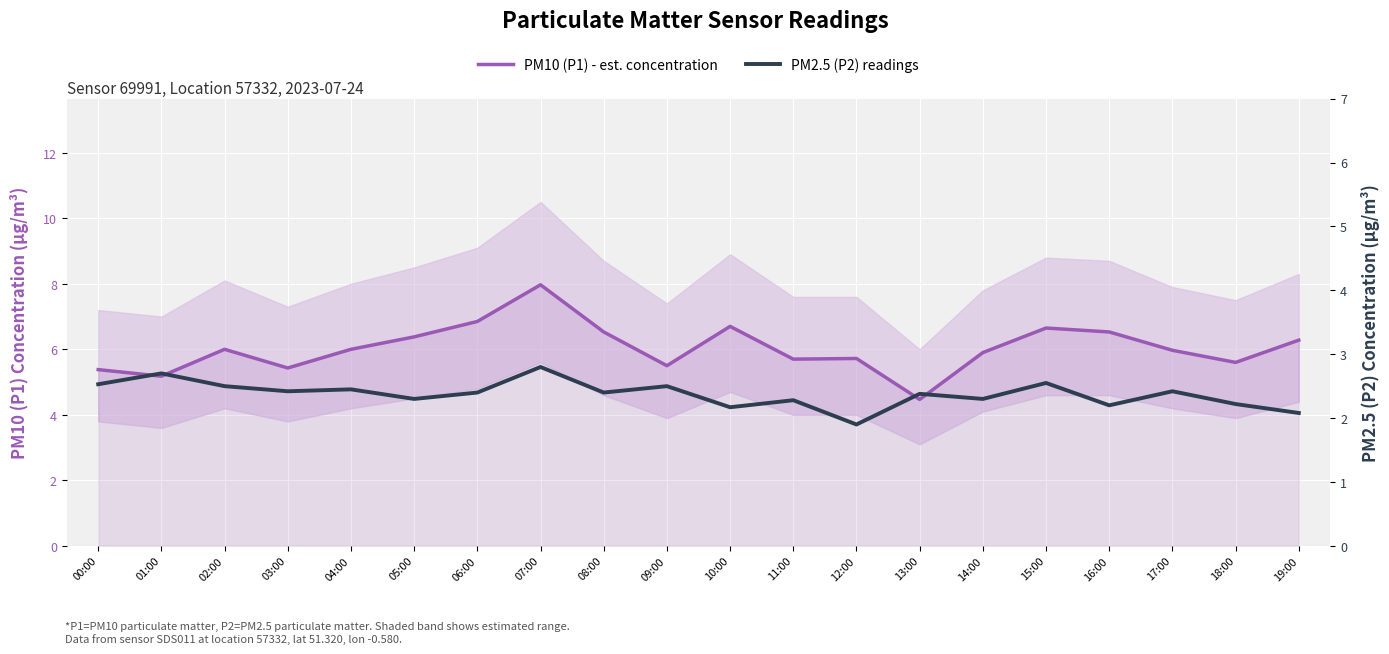

Where is PM2.5 (P2) readings nearest to the value 2?

19:00